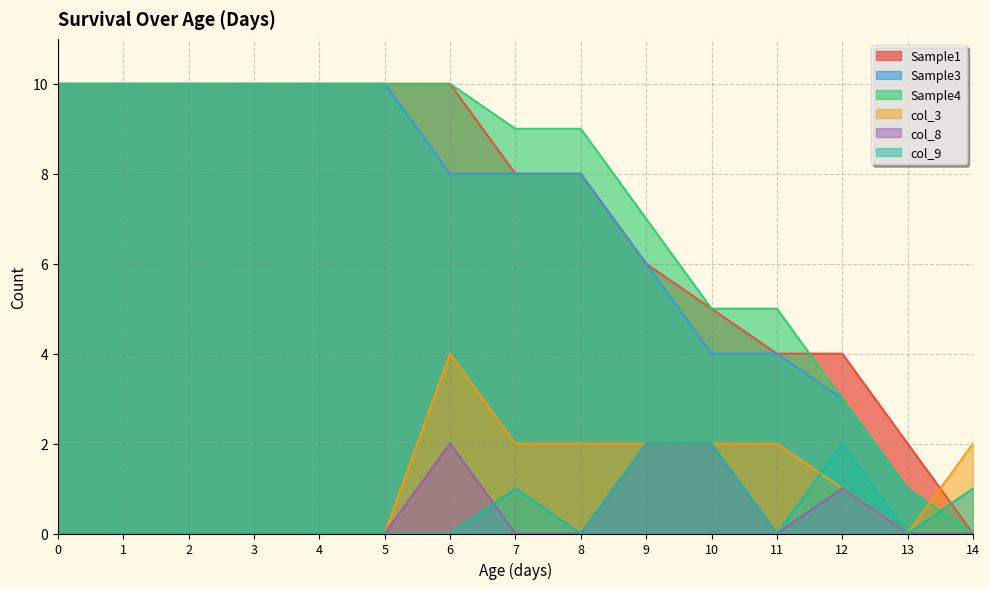

Reading left to right, transcribe all the data shown in this chart.

Sample1: 0=10	1=10	2=10	3=10	4=10	5=10	6=10	7=8	8=8	9=6	10=5	11=4	12=4	13=2	14=0
Sample3: 0=10	1=10	2=10	3=10	4=10	5=10	6=8	7=8	8=8	9=6	10=4	11=4	12=3	13=1	14=0
Sample4: 0=10	1=10	2=10	3=10	4=10	5=10	6=10	7=9	8=9	9=7	10=5	11=5	12=3	13=1	14=0
col_3: 0=0	1=0	2=0	3=0	4=0	5=0	6=4	7=2	8=2	9=2	10=2	11=2	12=1	13=0	14=2
col_8: 0=0	1=0	2=0	3=0	4=0	5=0	6=2	7=0	8=0	9=2	10=2	11=0	12=1	13=0	14=0
col_9: 0=0	1=0	2=0	3=0	4=0	5=0	6=0	7=1	8=0	9=2	10=2	11=0	12=2	13=0	14=1